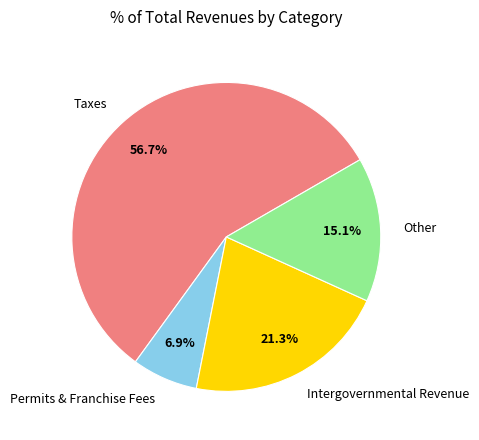

To the nearest percent, what is the average slice percentage?

25%